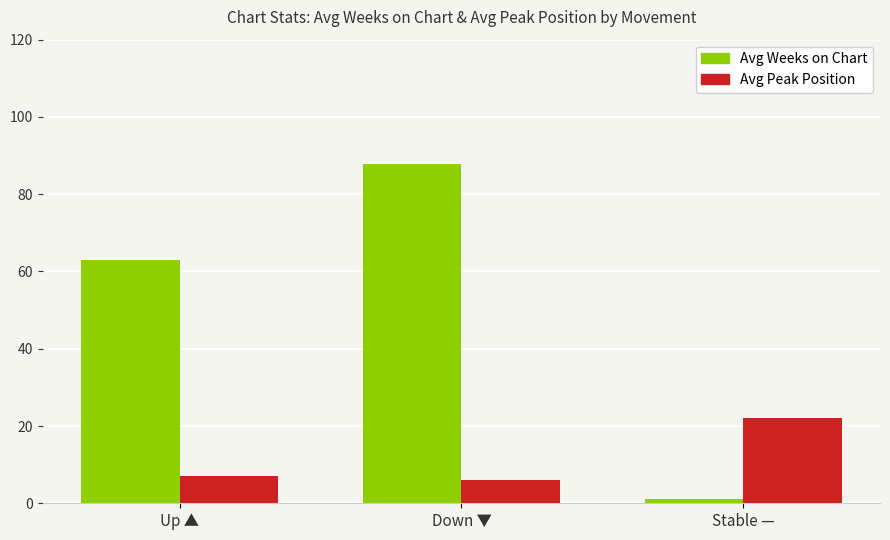

Reading left to right, transcribe all the data shown in this chart.

Avg Weeks on Chart: Up ▲=63.1	Down ▼=87.9	Stable —=1.0
Avg Peak Position: Up ▲=7.0	Down ▼=6.1	Stable —=22.0